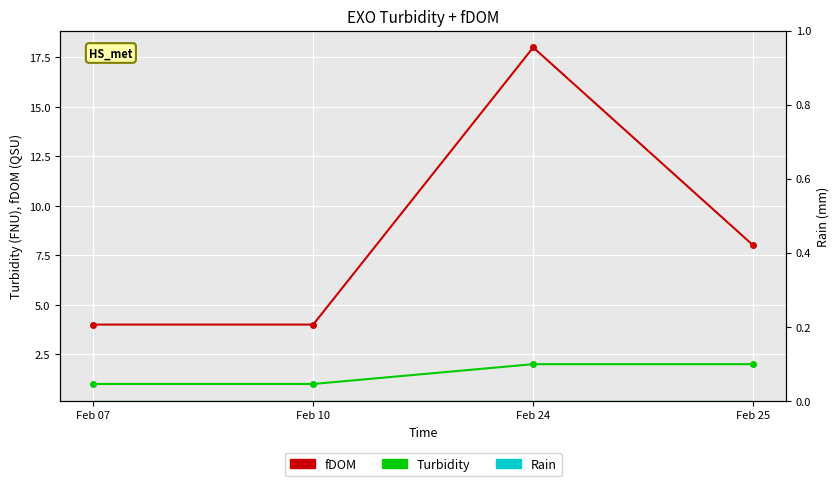

At which category does the chart reach its peak across all series?

Feb 24